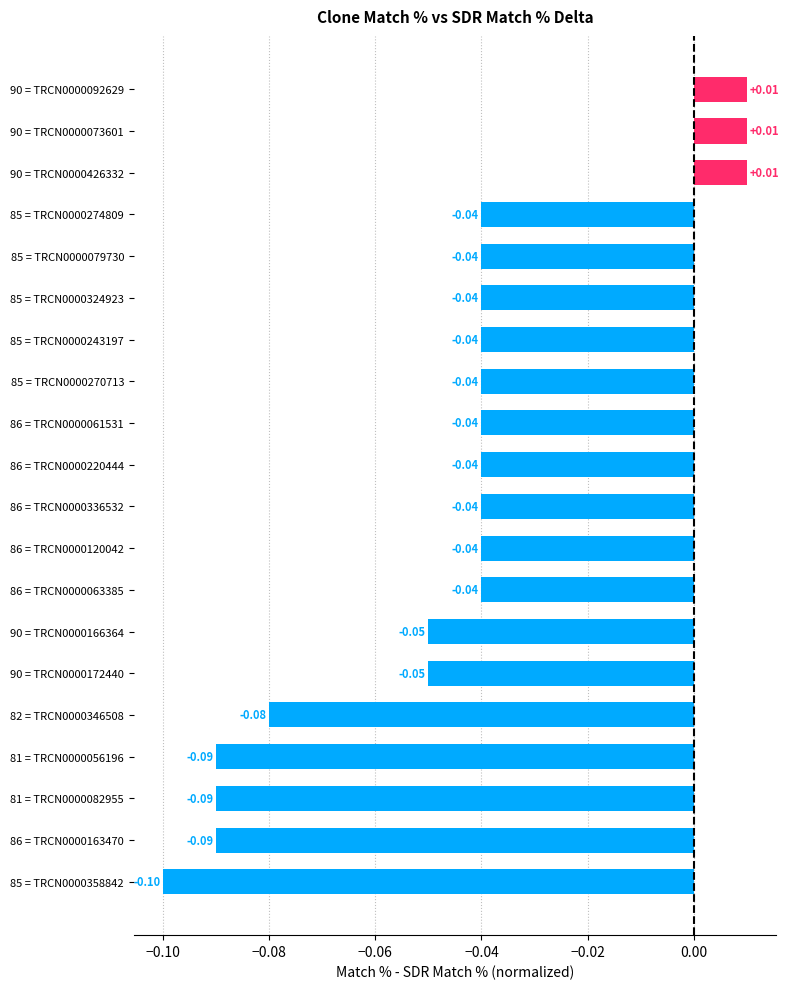

How many data points are less than 0?

17